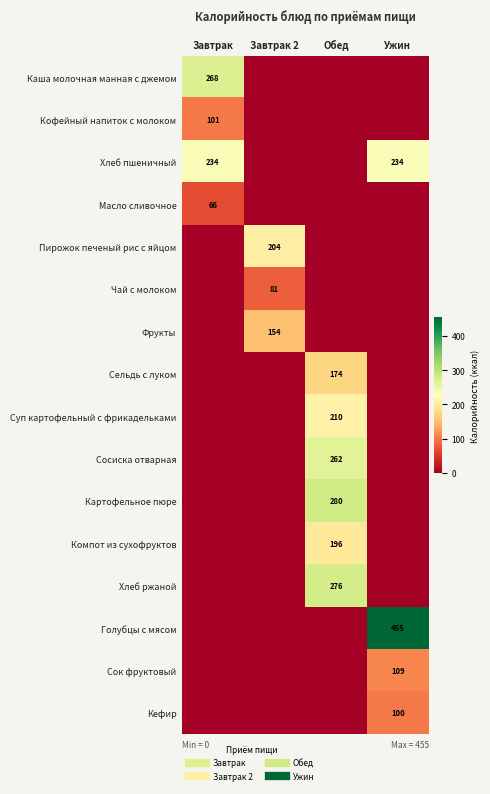

Is it true that Масло сливочное equals 66.0 at Завтрак?

True